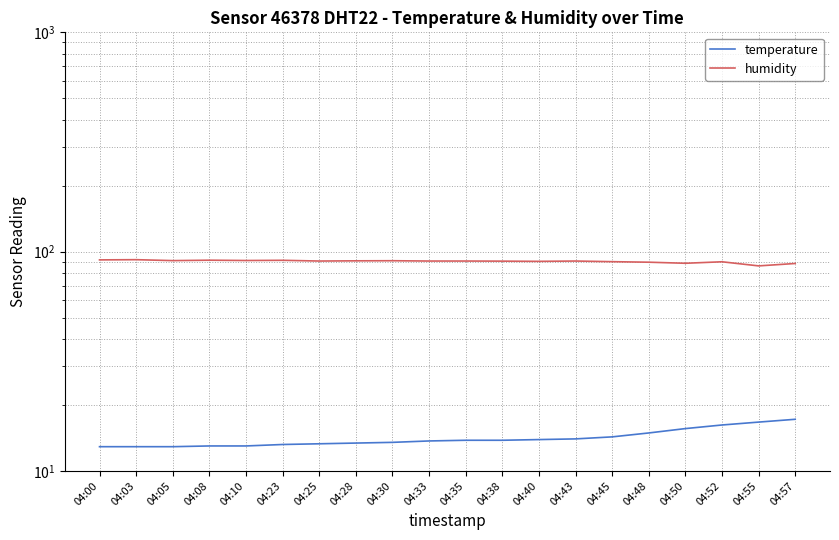

What is the average value of the temperature series?

14.1